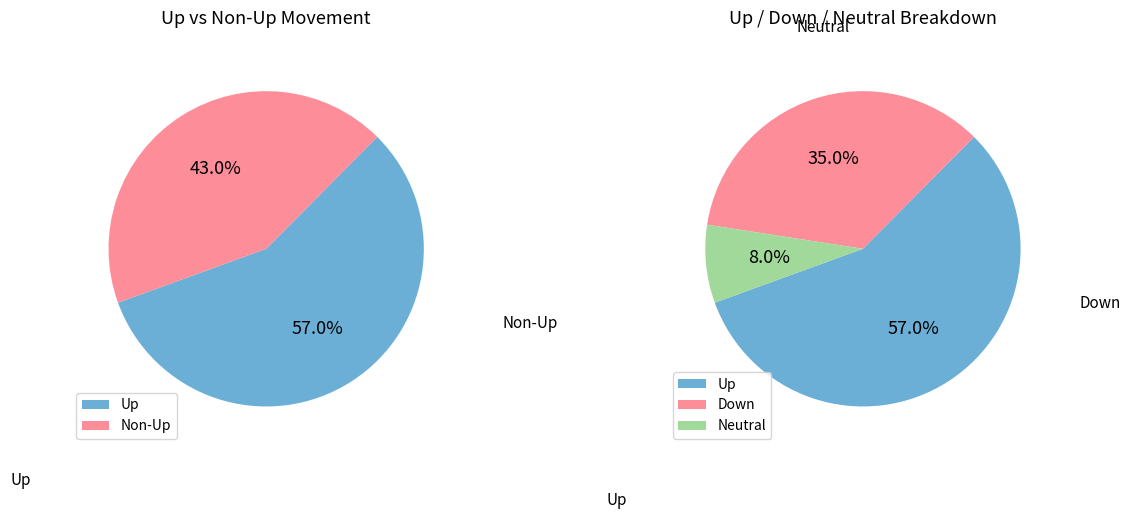

How many slices are in this pie chart?

3